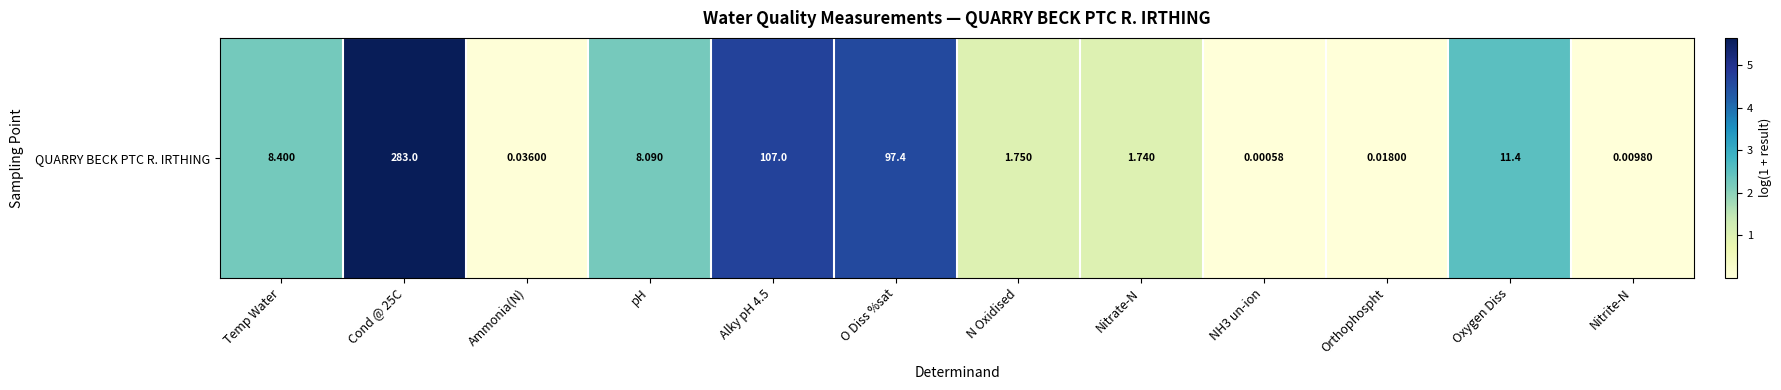

Rank the categories by value from highest to lowest.

Cond @ 25C, Alky pH 4.5, O Diss %sat, Oxygen Diss, Temp Water, pH, N Oxidised, Nitrate-N, Ammonia(N), Orthophospht, Nitrite-N, NH3 un-ion